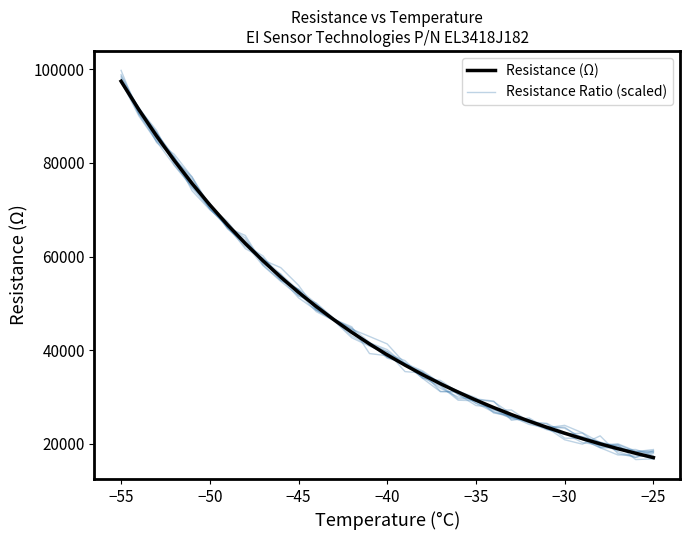

Rank the series by their average value, from highest to lowest.

Resistance Ratio (scaled), Resistance (Ω)